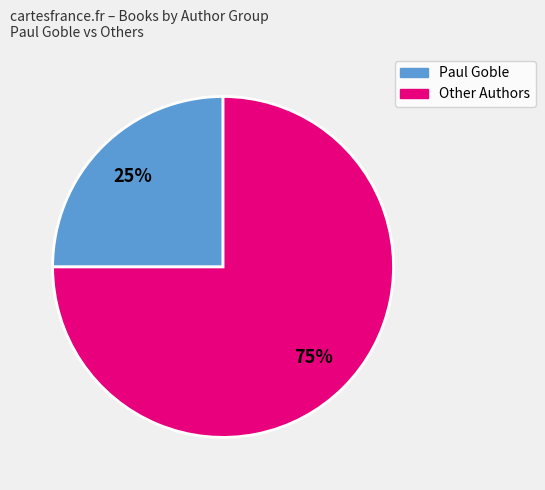

To the nearest percent, what is the difference between the Other Authors and Paul Goble slice percentages?

50%